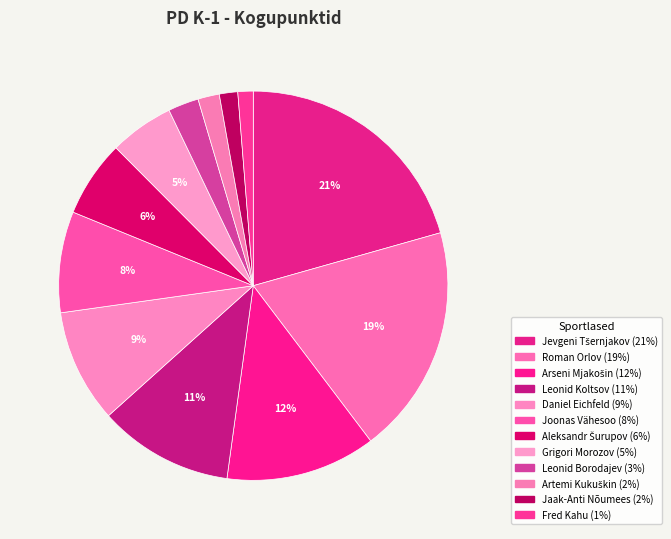

What is the smallest slice in the pie chart?

Fred Kahu